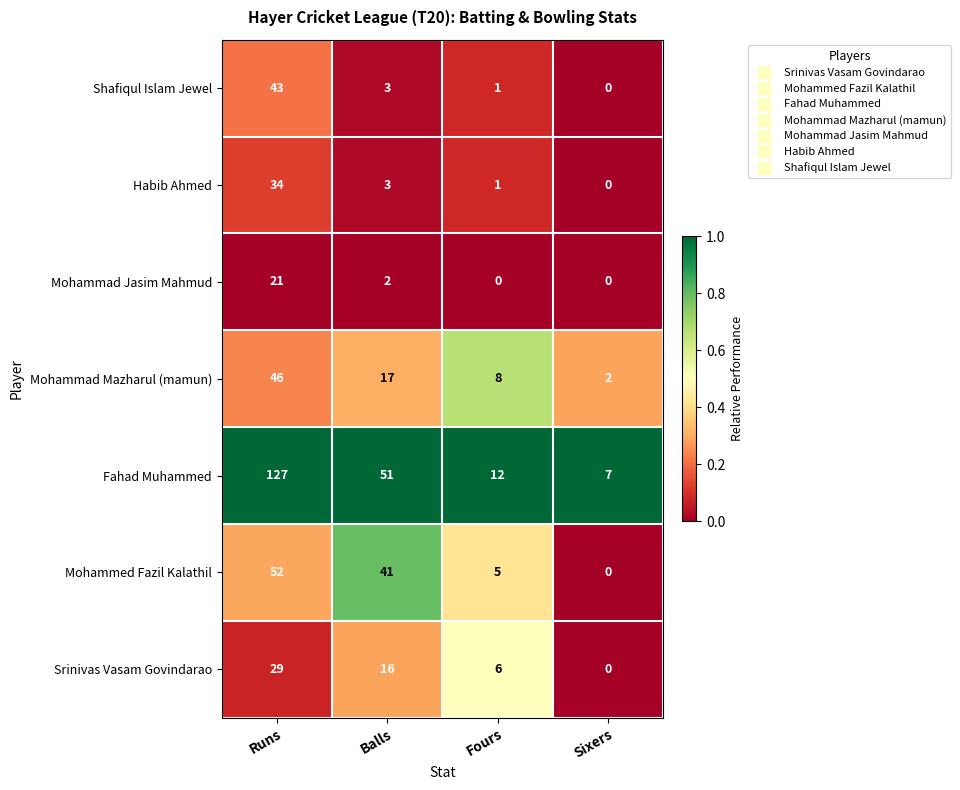

At which label is Mohammed Fazil Kalathil closest to 26?

Balls